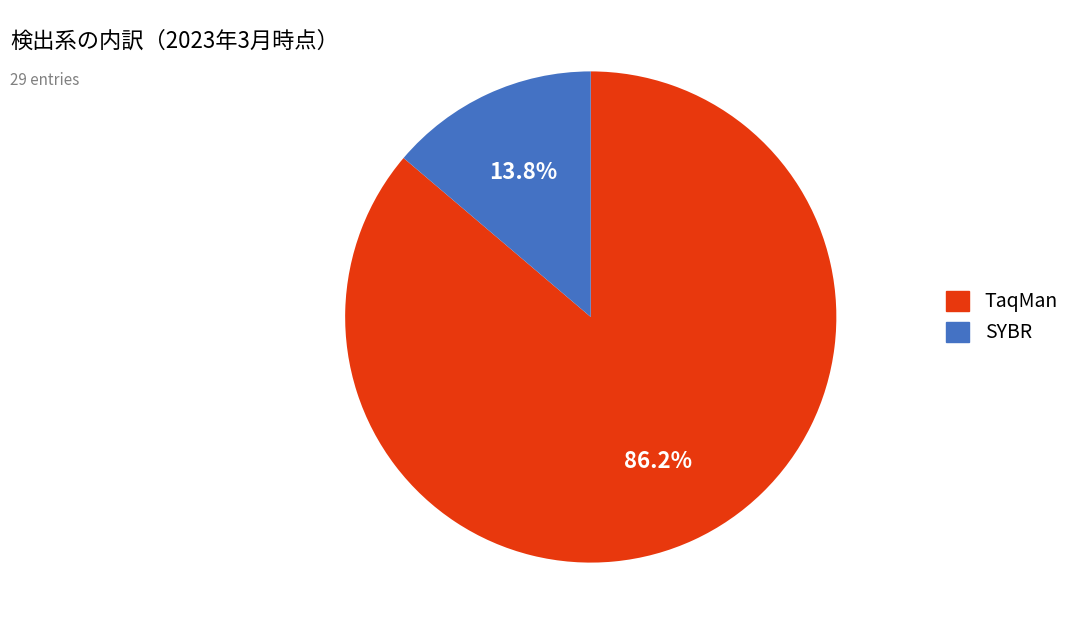

True or false: TaqMan accounts for 86% of the total.

True